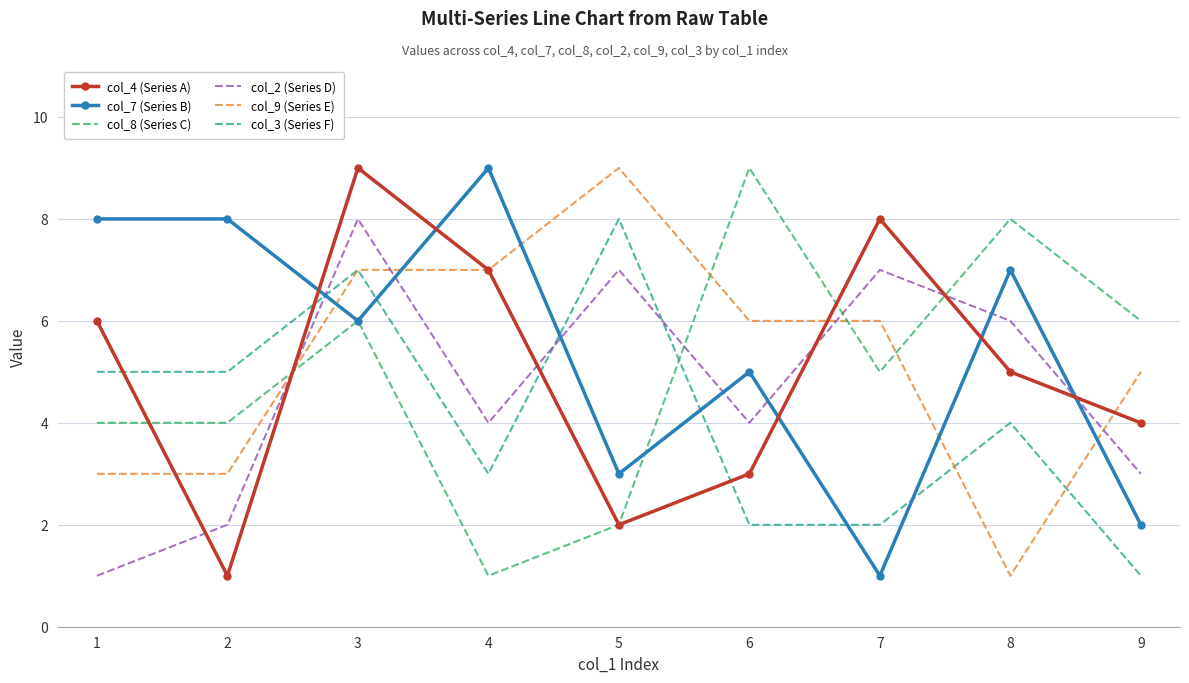

At which category is the sum across all series the highest?

3